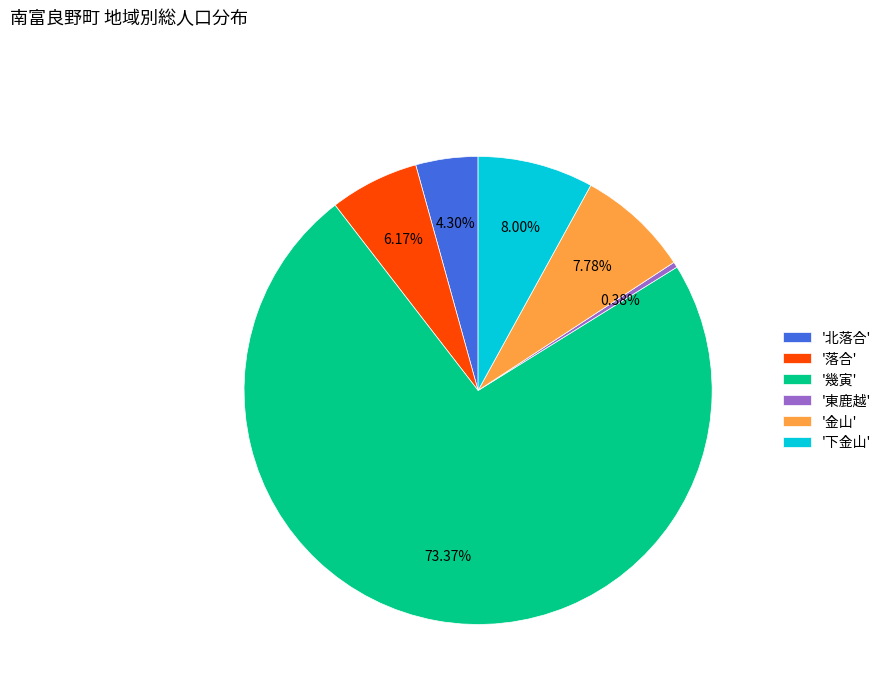

Combined, do '金山' and '東鹿越' account for over 50%?

No